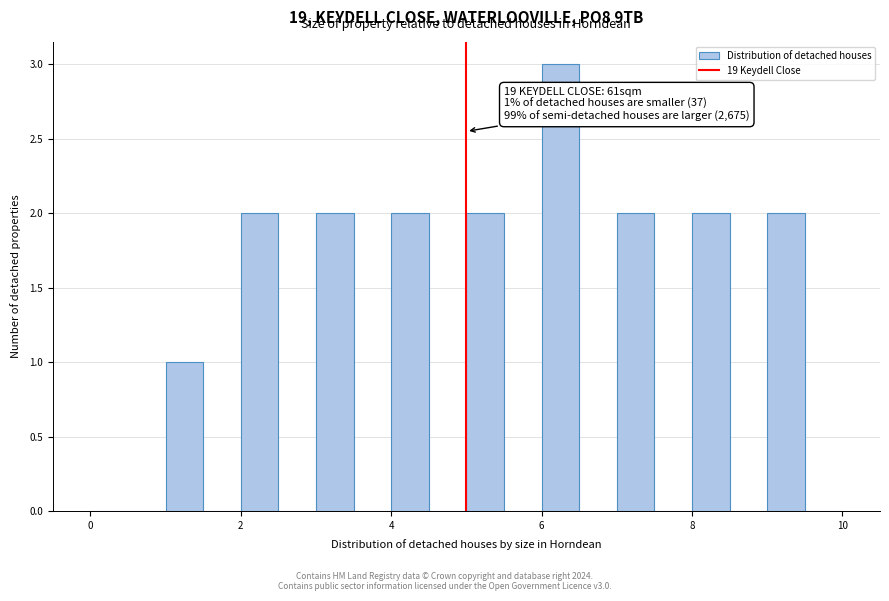

Around what value on the x-axis is the tallest bar? Give the approximate position of its centre, as read against the axis.

6.2